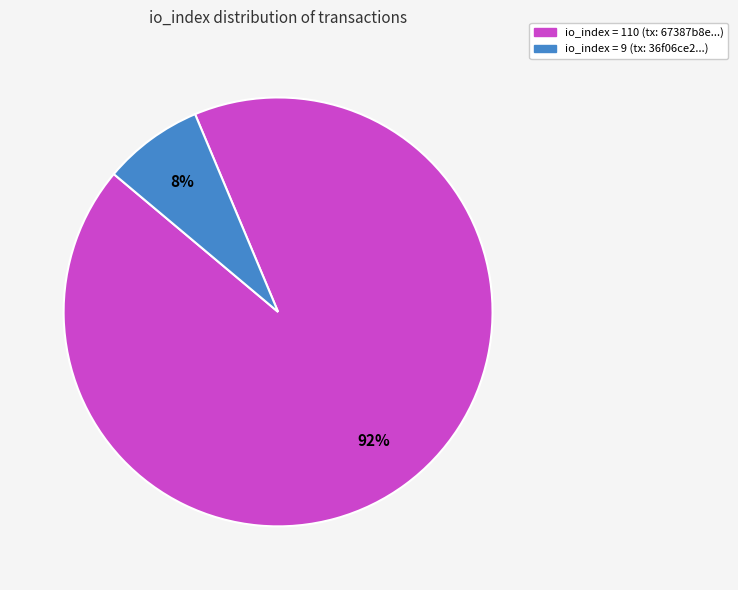

To the nearest percent, what is the average slice percentage?

50%